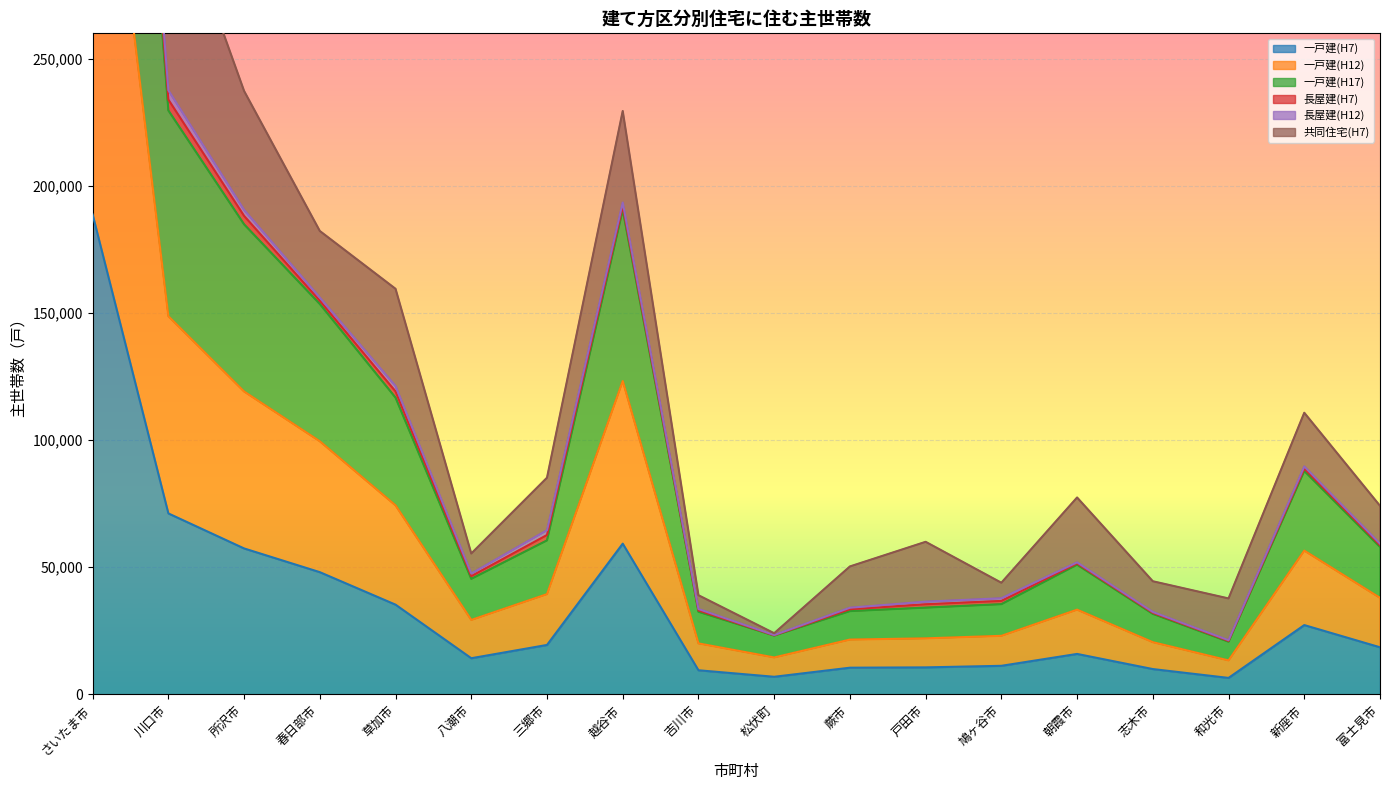

How many categories are shown in the chart?

18